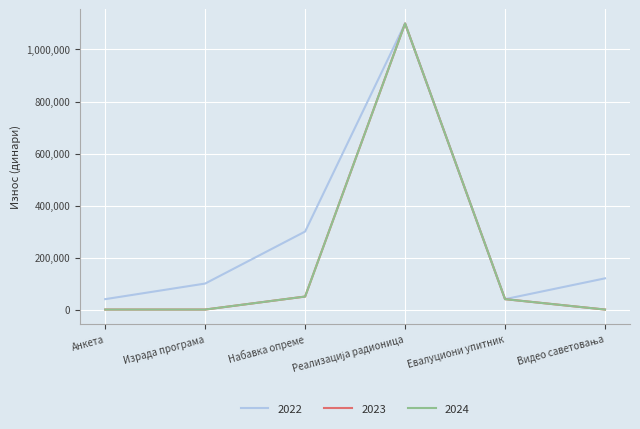

Is this an area chart (filled region under the line)?

No